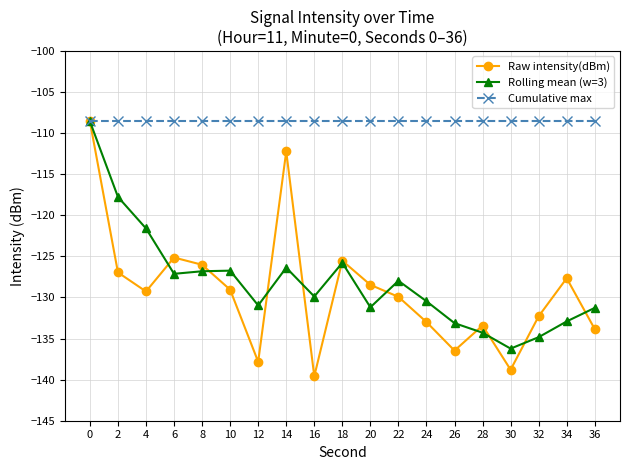

What is the smallest value displayed?

-139.6